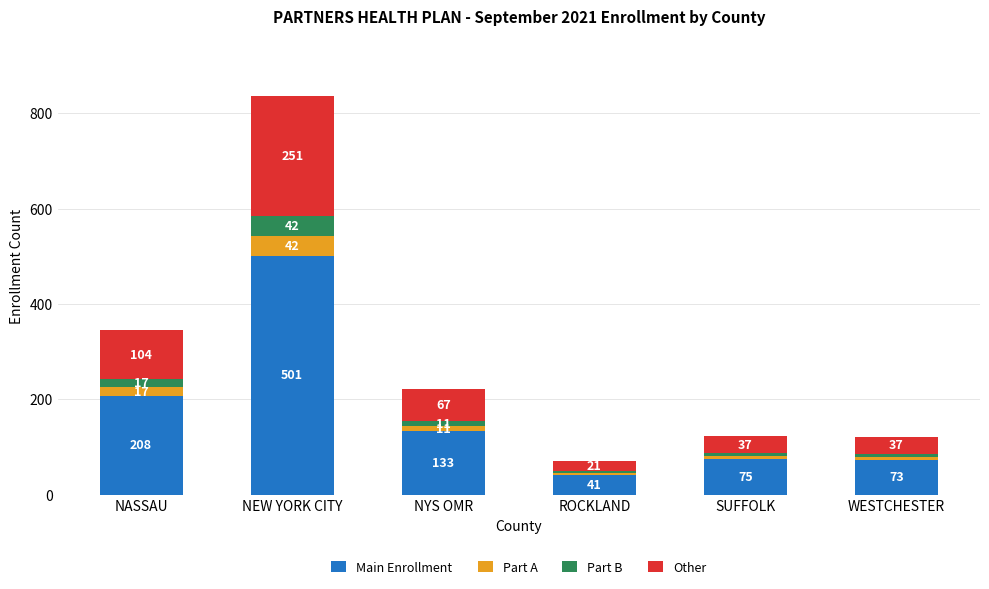

Reading left to right, transcribe the values for Main Enrollment.

208	501	133	41	75	73